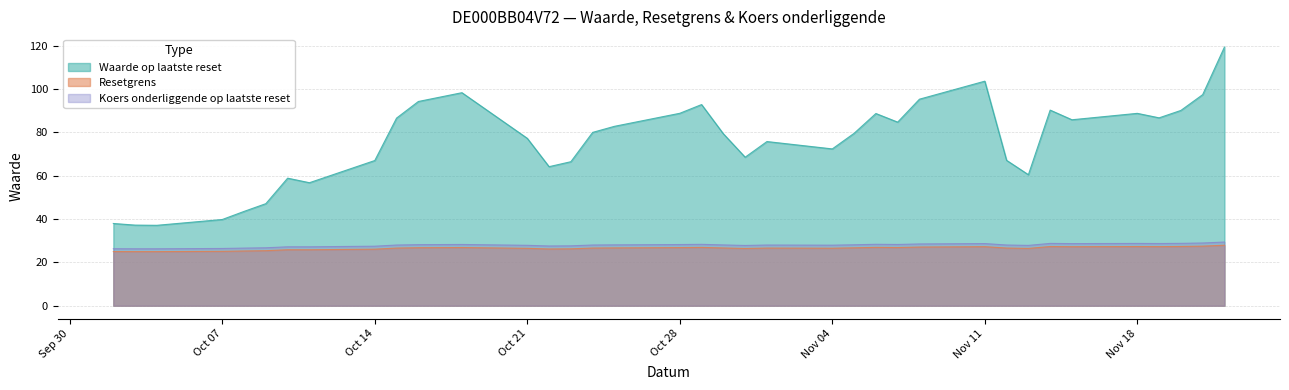

What is the greatest value displayed?

119.5